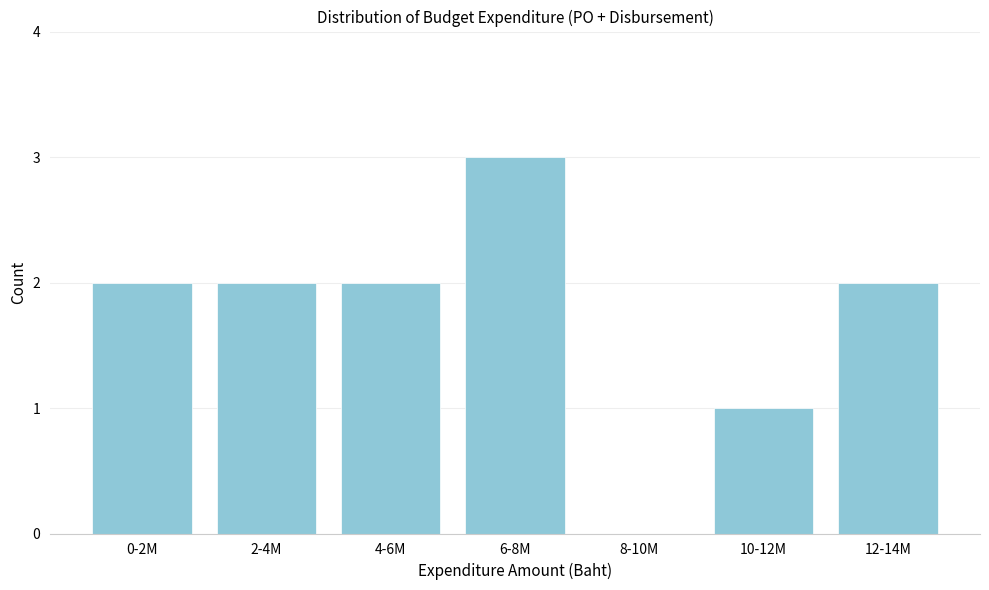

Reading left to right, transcribe all the data shown in this chart.

0-2M=2	2-4M=2	4-6M=2	6-8M=3	8-10M=0	10-12M=1	12-14M=2